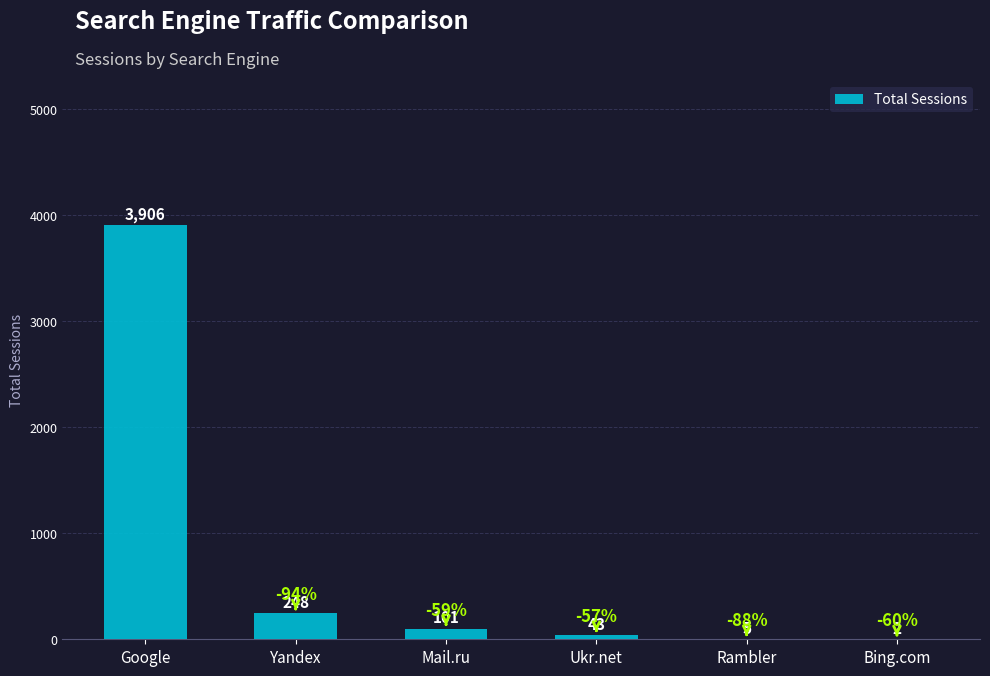

What is the sum of the values at Ukr.net and Yandex?

291